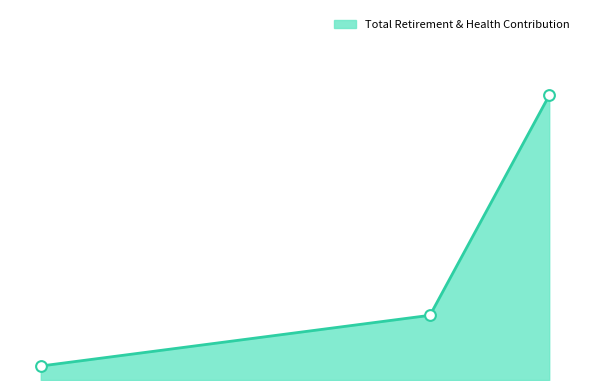

What is the ratio of the value at 17331.0 to the value at 9075.0?

20.4